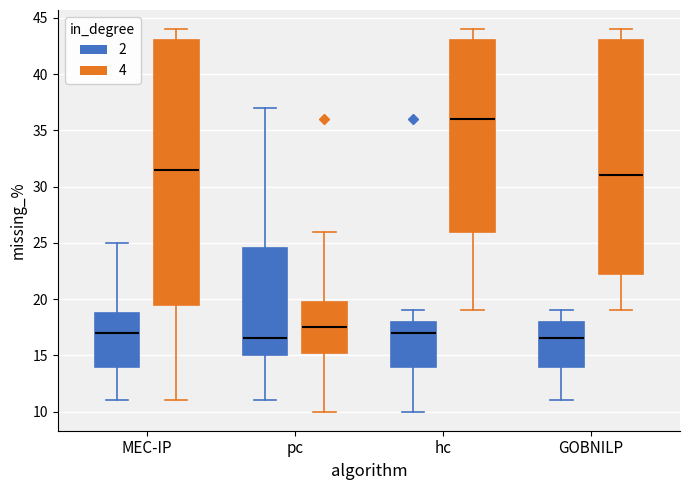

Reading left to right, transcribe this box plot: for each box, give where its median line is, the range the box spans, and where its two whiskers end, as read against the y-axis. The values are not printed on the chart, so give them approximately, as read against the axis.

MEC-IP (2): median 17.0, box 14.0 to 19.0, whiskers 11.0 to 25.0
MEC-IP (4): median 31.5, box 19.5 to 43.0, whiskers 11.0 to 44.0
pc (2): median 16.5, box 15.0 to 24.5, whiskers 11.0 to 37.0
pc (4): median 17.5, box 15.5 to 20.0, whiskers 10.0 to 26.0
hc (2): median 17.0, box 14.0 to 18.0, whiskers 10.0 to 19.0
hc (4): median 36.0, box 26.0 to 43.0, whiskers 19.0 to 44.0
GOBNILP (2): median 16.5, box 14.0 to 18.0, whiskers 11.0 to 19.0
GOBNILP (4): median 31.0, box 22.5 to 43.0, whiskers 19.0 to 44.0